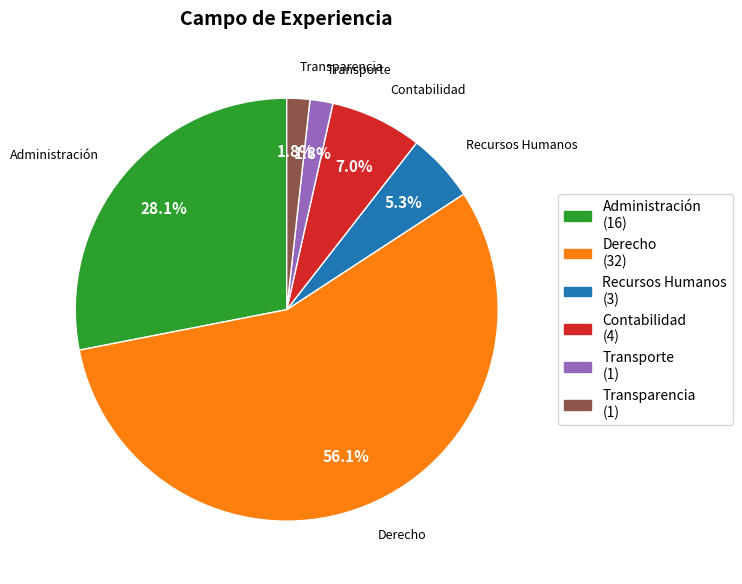

Is it true that Contabilidad is 7% of the pie?

True